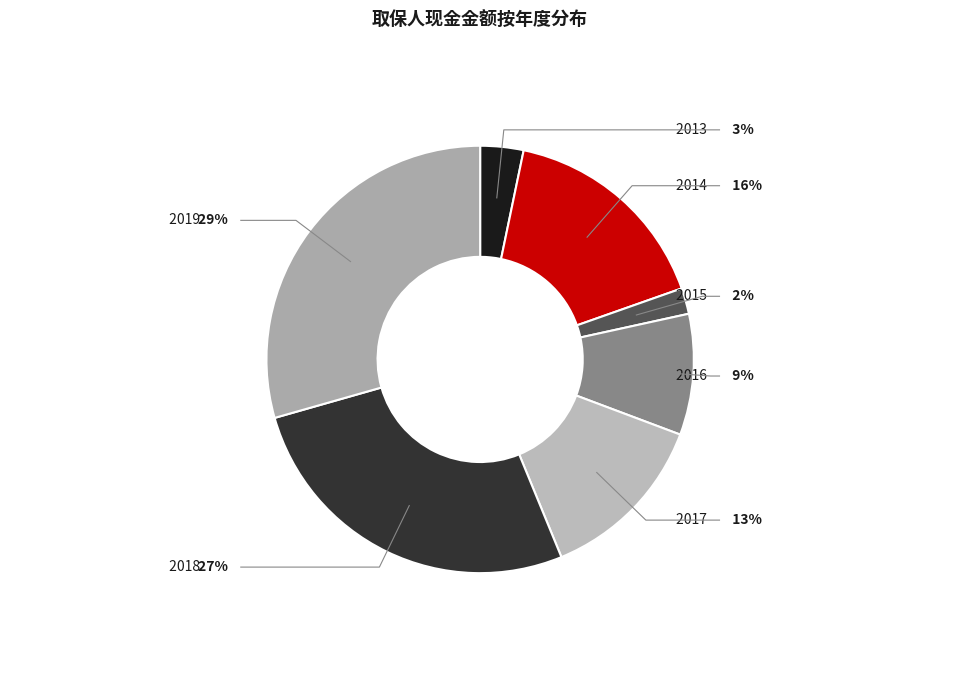

Which slice is the smallest?

2015